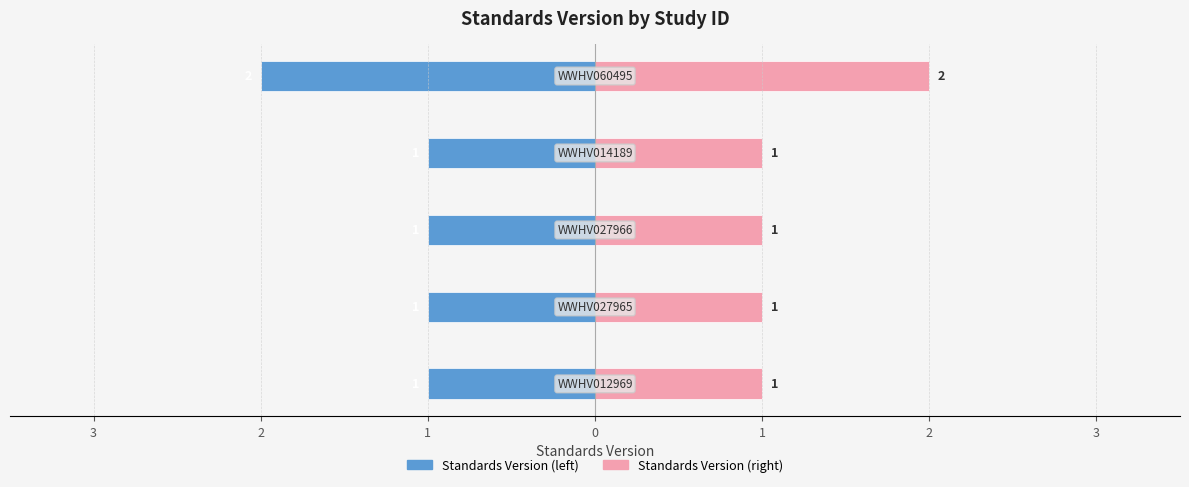

Reading left to right, transcribe all the data shown in this chart.

Standards Version: -1	-1	-1	-1	-2
Standards Version (right): 1	1	1	1	2